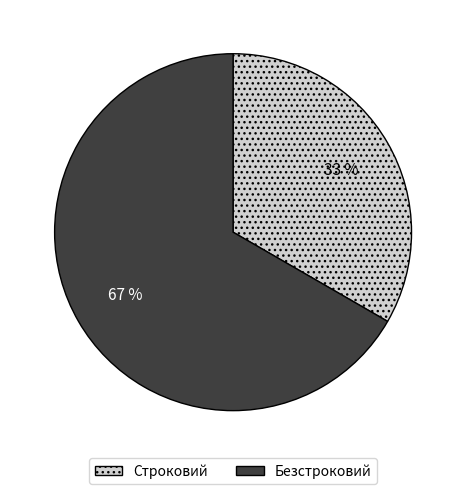

Approximately how many times larger is the value at Безстроковий compared to Строковий?

2.0